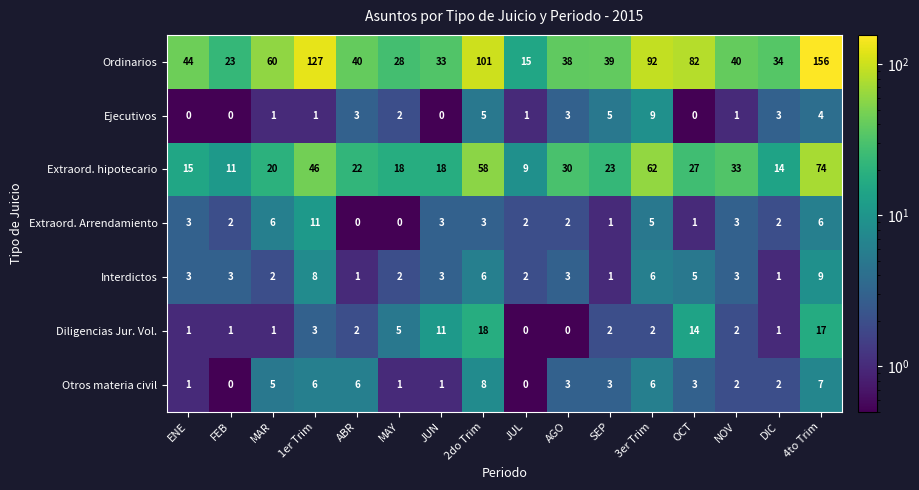

What is the difference between the maximum and minimum values in the Diligencias Jur. Vol. series?

18